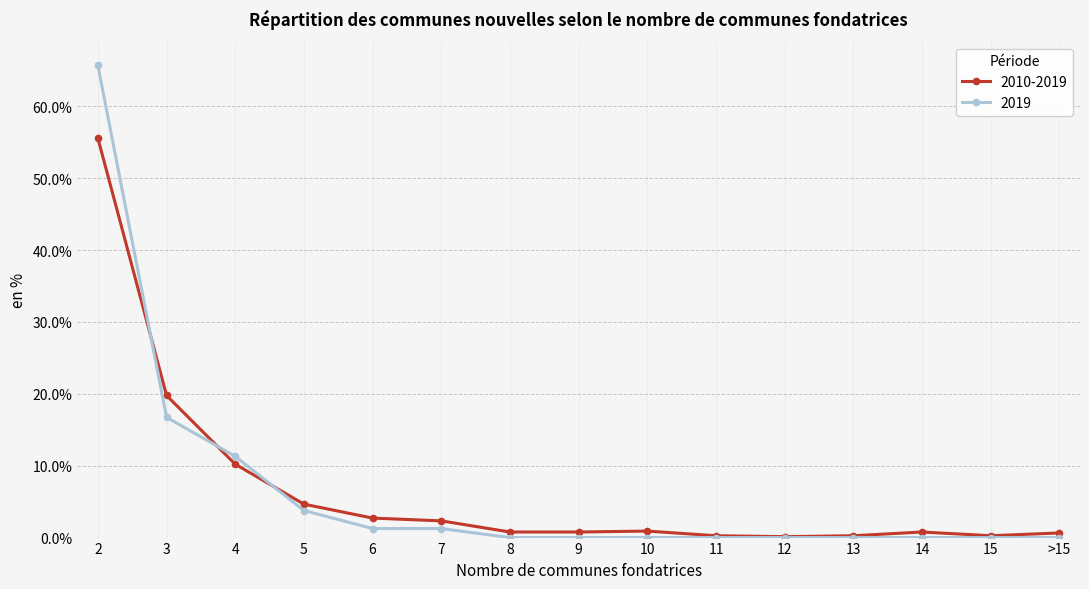

What is the value of the 2019 point at the 4th from the left?

3.8